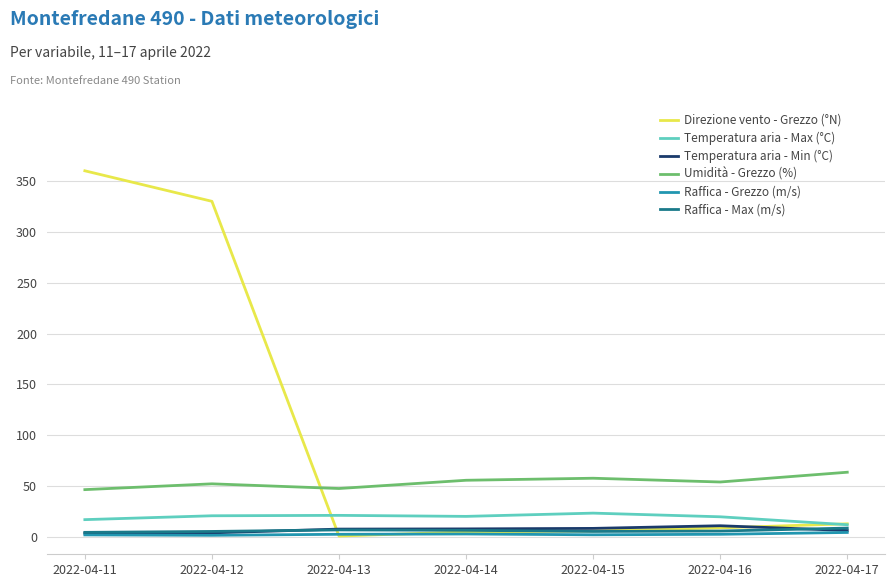

Is it true that Umidità - Grezzo (%) equals 52.3 at 2022-04-12?

True